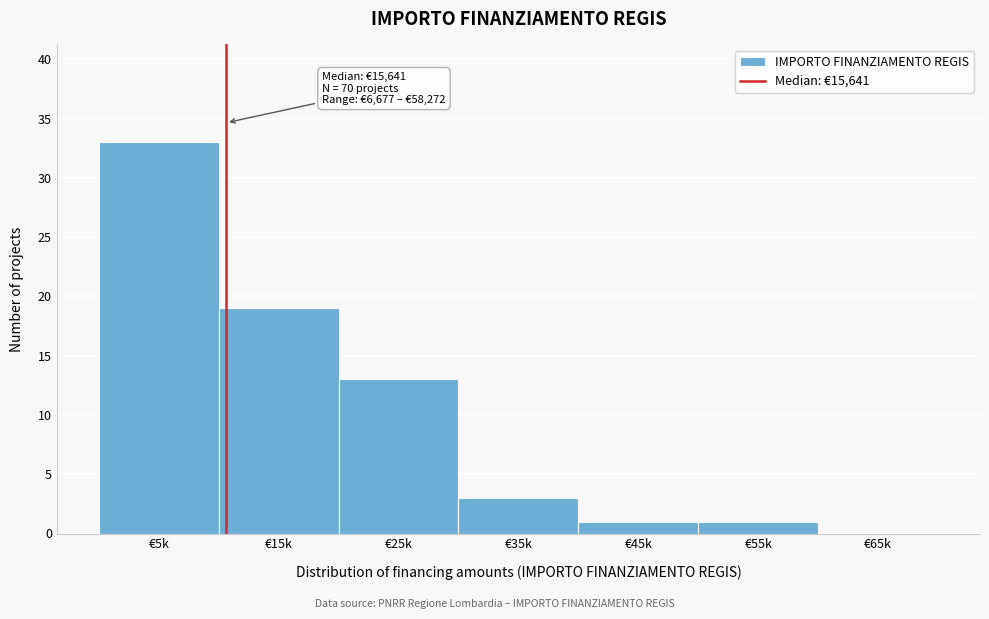

Reading left to right, transcribe all the data shown in this chart.

€5k=33	€15k=19	€25k=13	€35k=3	€45k=1	€55k=1	€65k=0